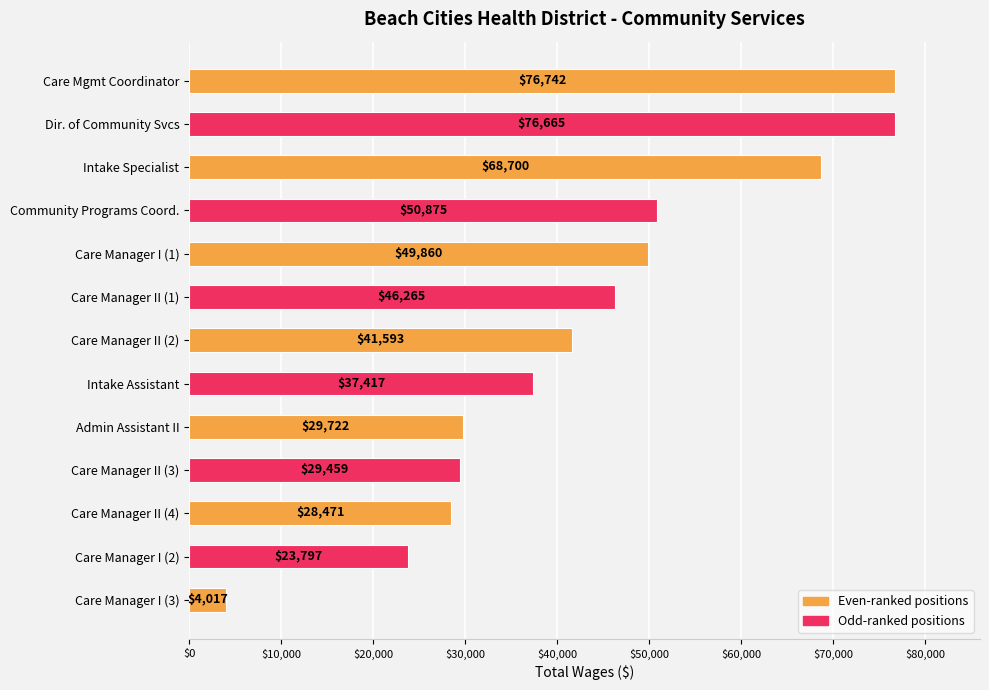

True or false: the data shows 66428 at Care Manager II (2).

False